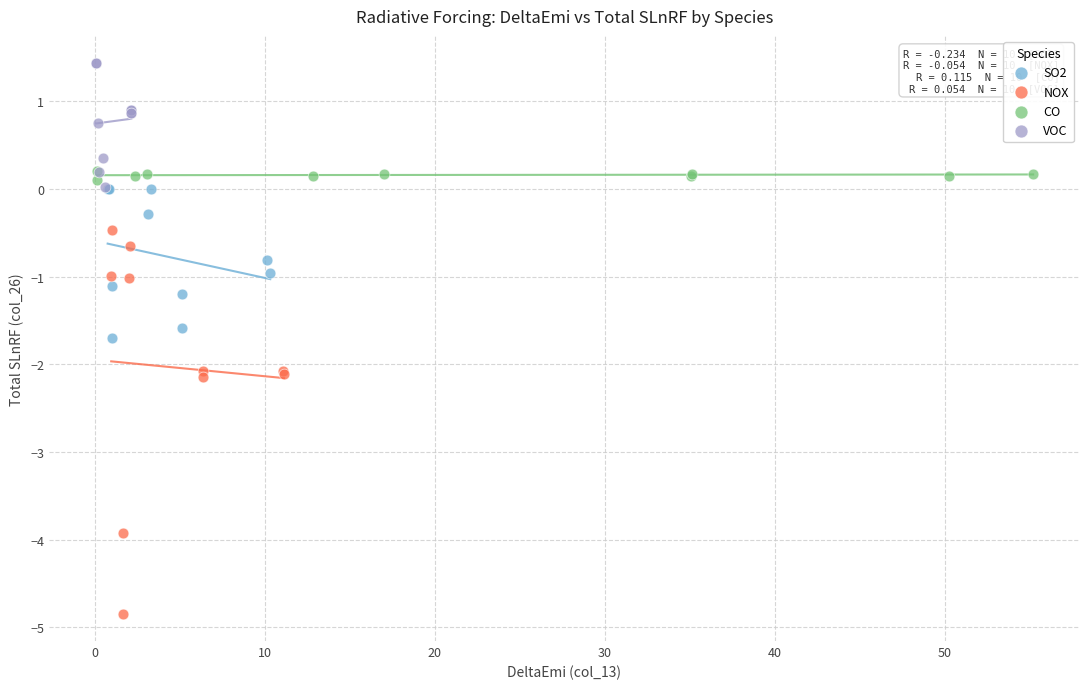

Which series has the widest spread of Y values?

NOX